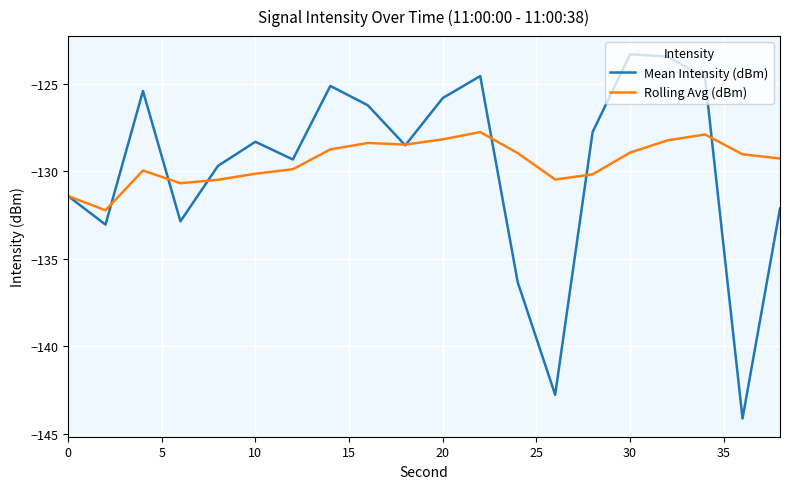

Rank the series by their maximum value, from highest to lowest.

Mean Intensity (dBm), Rolling Avg (dBm)